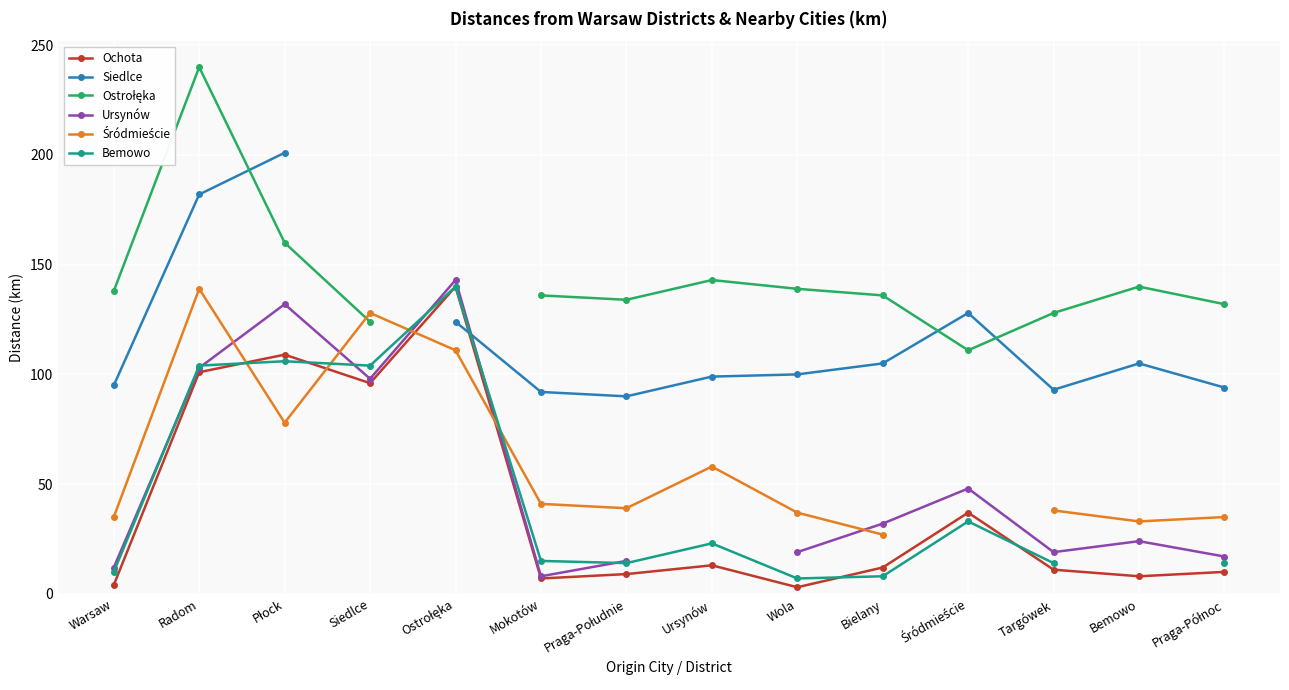

At which category does Ursynów reach its first local valley?

Siedlce